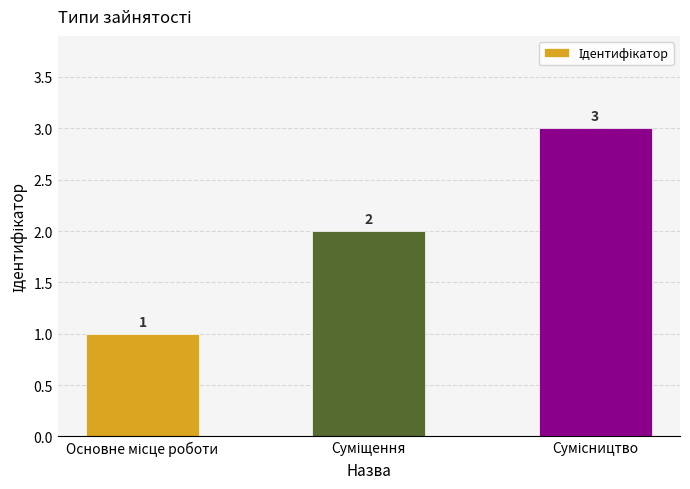

Count the values in the range 1 to 3.

3